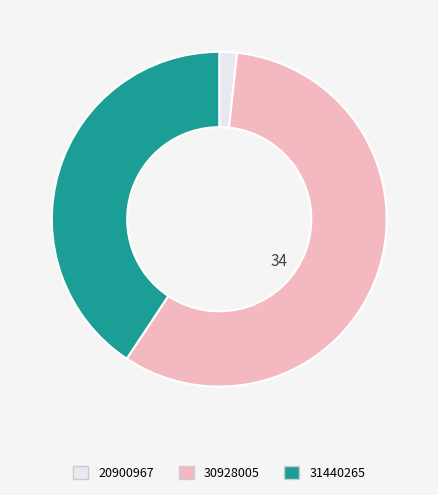

What is the ratio of the value at 30928005 to the value at 20900967?

34.0